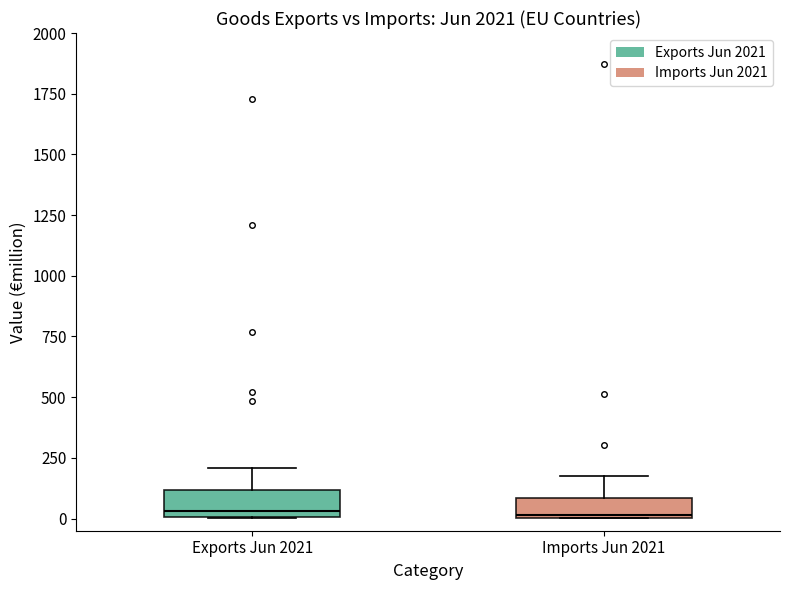

Reading left to right, read every box against the y-axis: the position of its median line, the range the box covers, and the ends of its whiskers. The values are not printed on the chart, so give them approximately, as read against the axis.

Exports Jun 2021: median 50, box 0 to 100, whiskers 0 to 200
Imports Jun 2021: median 0, box 0 to 100, whiskers 0 to 200